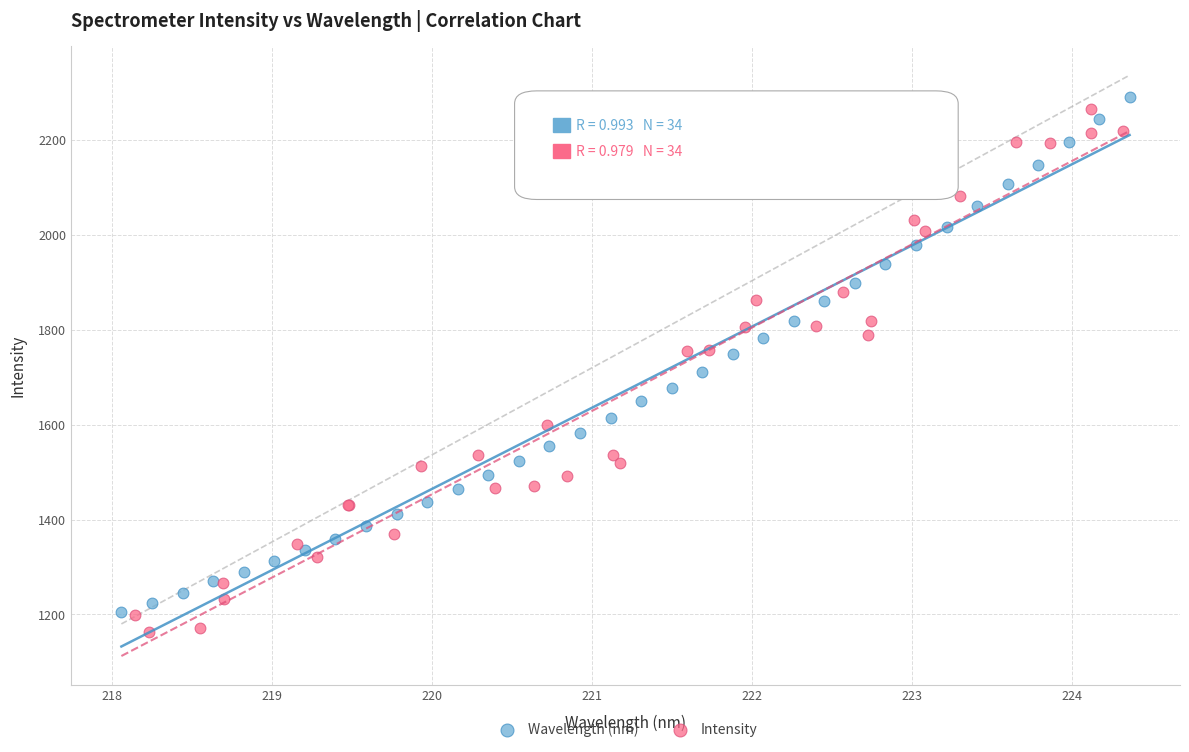

What are all the series names shown in the legend?

Wavelength (nm), Intensity